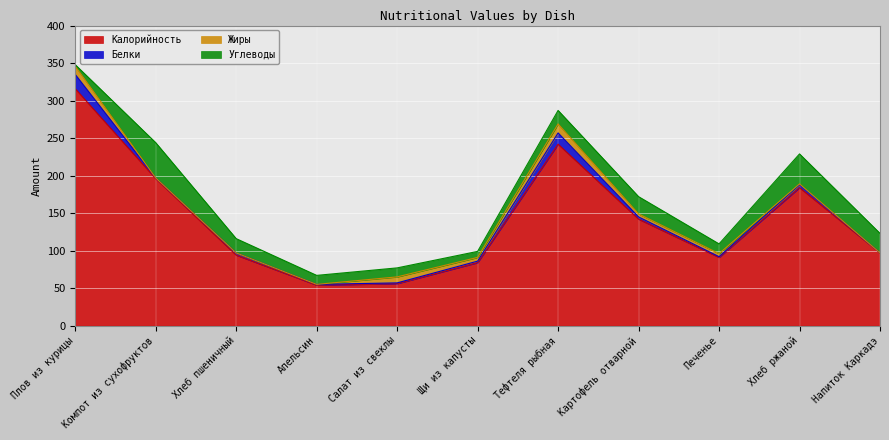

Which has a higher value, Салат из свеклы or Апельсин?

Салат из свеклы